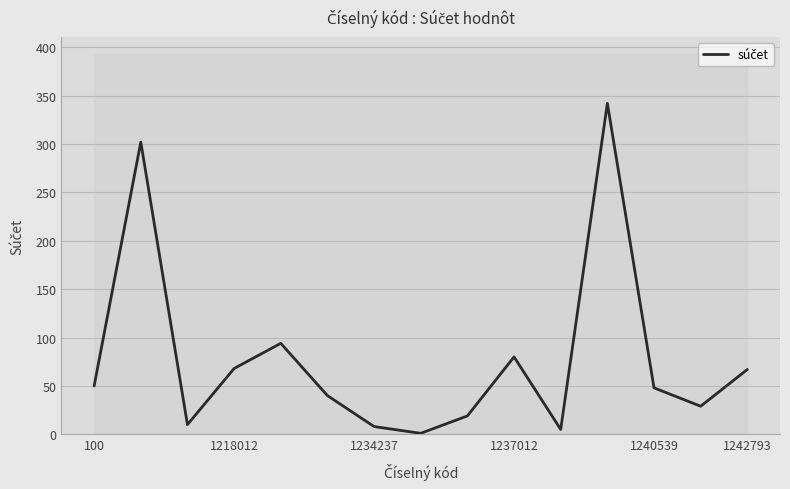

Reading right to left, what are all the values shown in this chart?

67	29	48	342	5	80	19	1	8	40	94	68	10	302	50